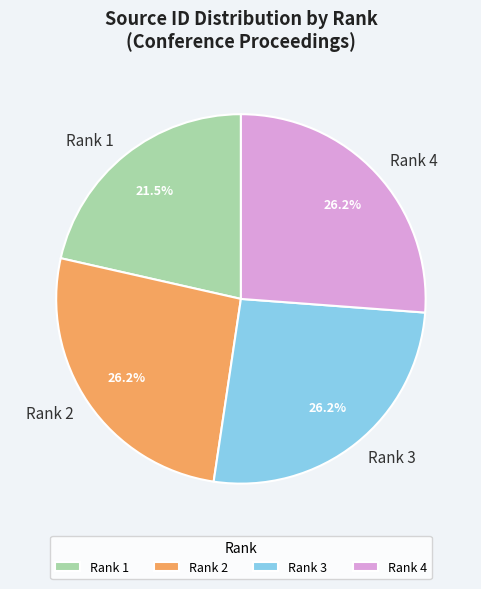

To the nearest percent, what is the combined percentage of Rank 3 and Rank 2?

52%